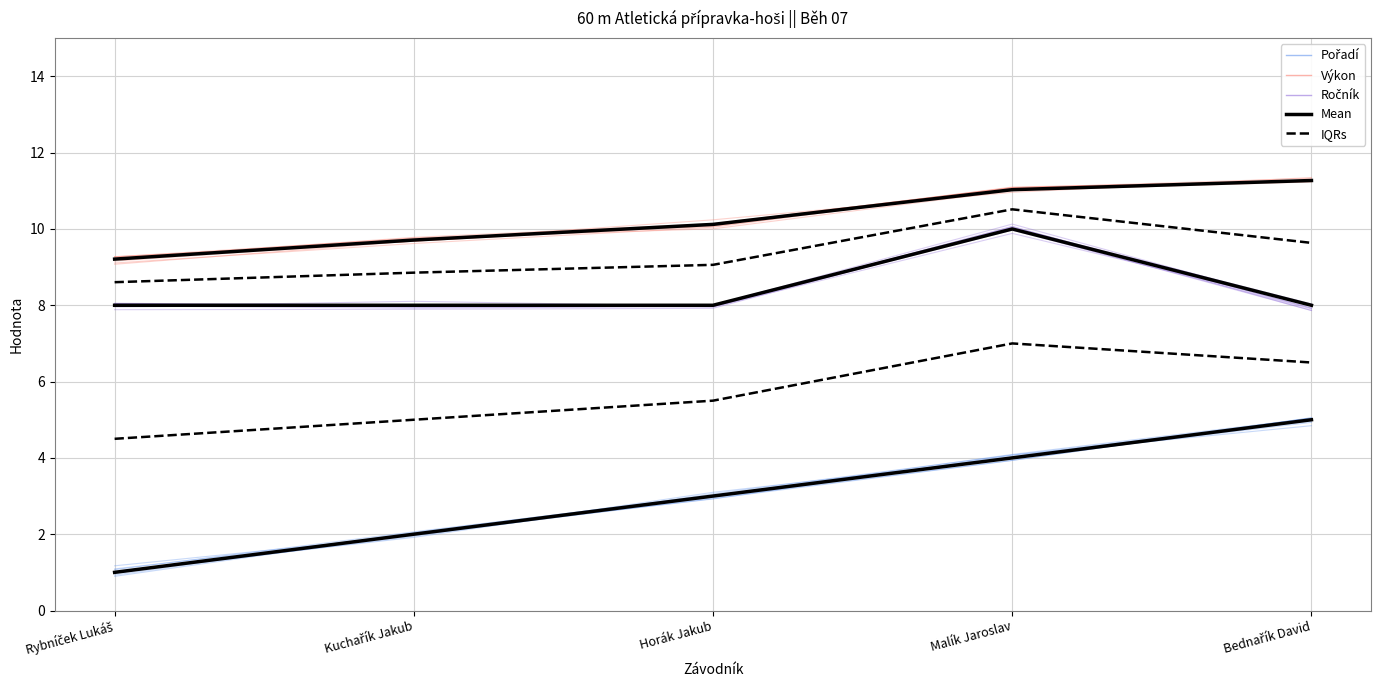

What is the value of the Ročník point at the 3rd from the left?

8.0